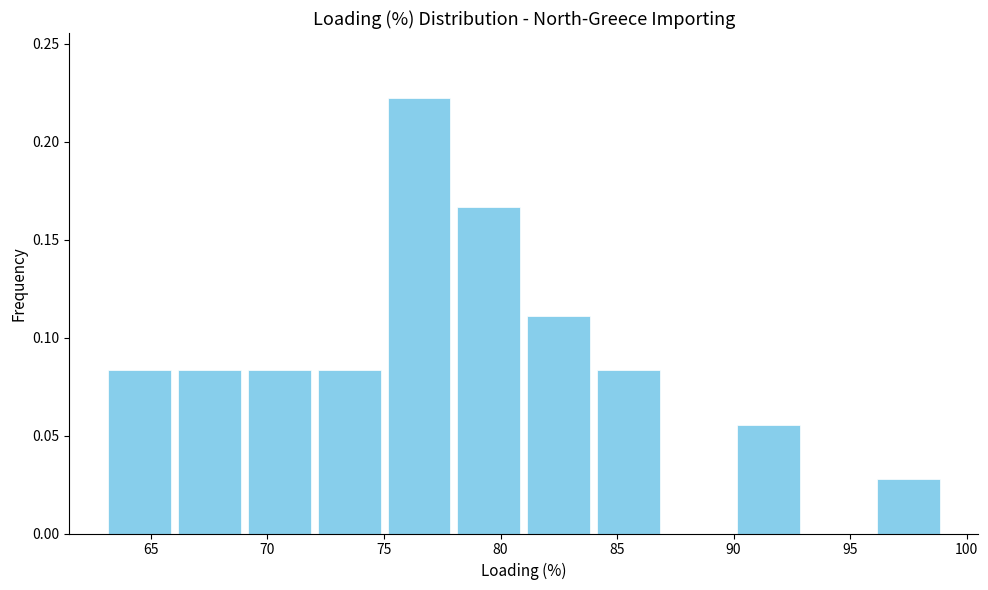

What is the height of the bar covering 84 to 87 on the x-axis? The values are not printed on the chart, so give them approximately, as read against the axis.

0.085